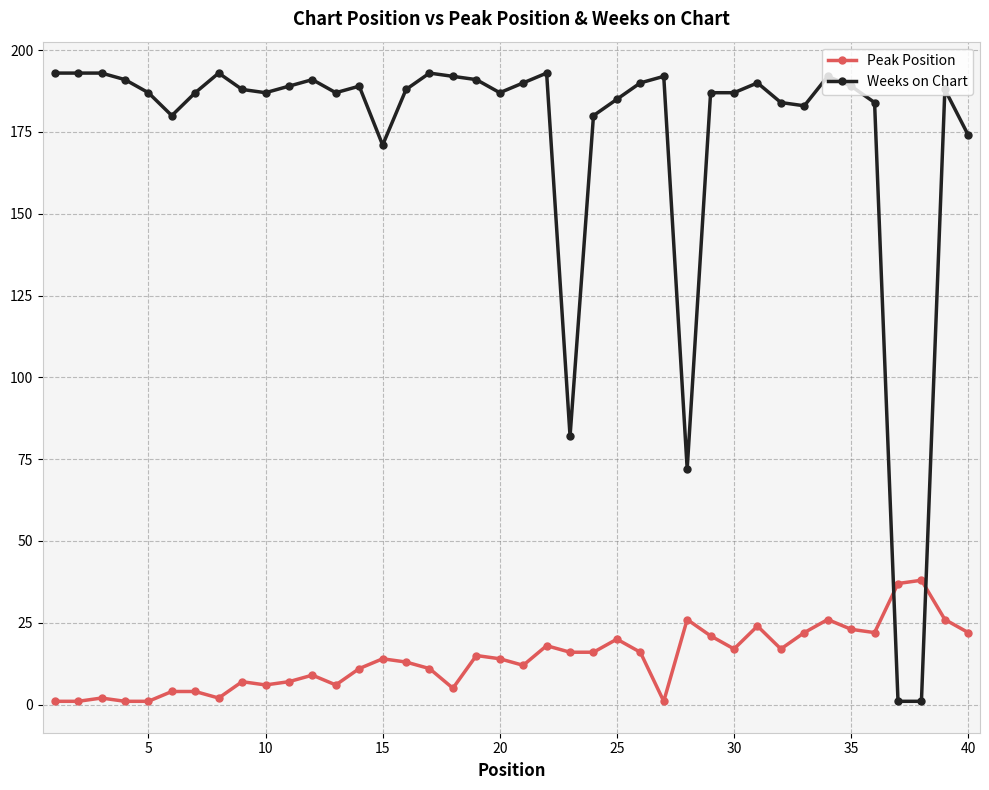

True or false: Weeks on Chart has more than 1 points higher than both neighbors.

True